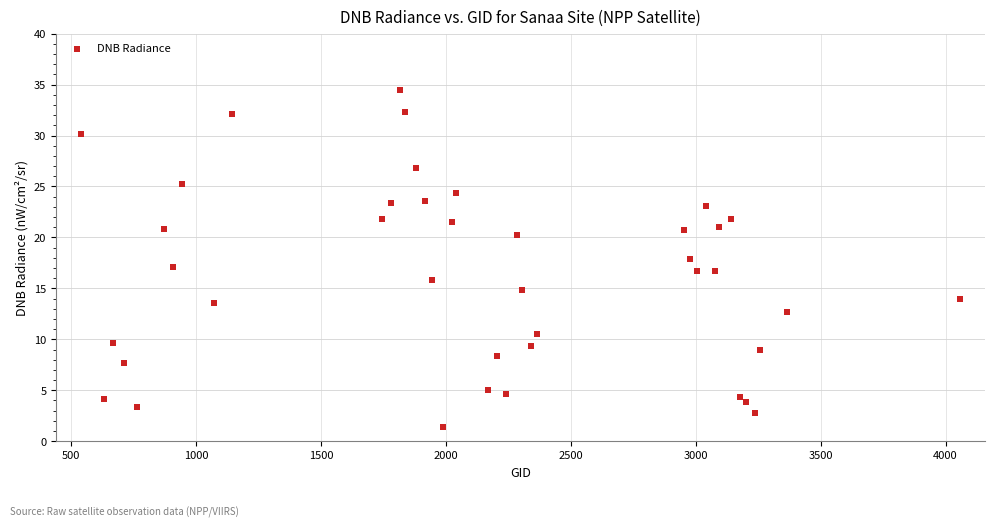

What is the range of Y values (max minus min)?

33.0